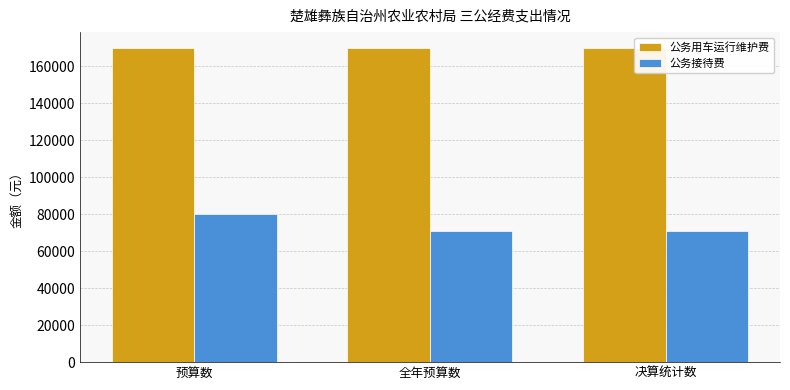

Rank the series by their maximum value, from highest to lowest.

公务用车运行维护费, 公务接待费